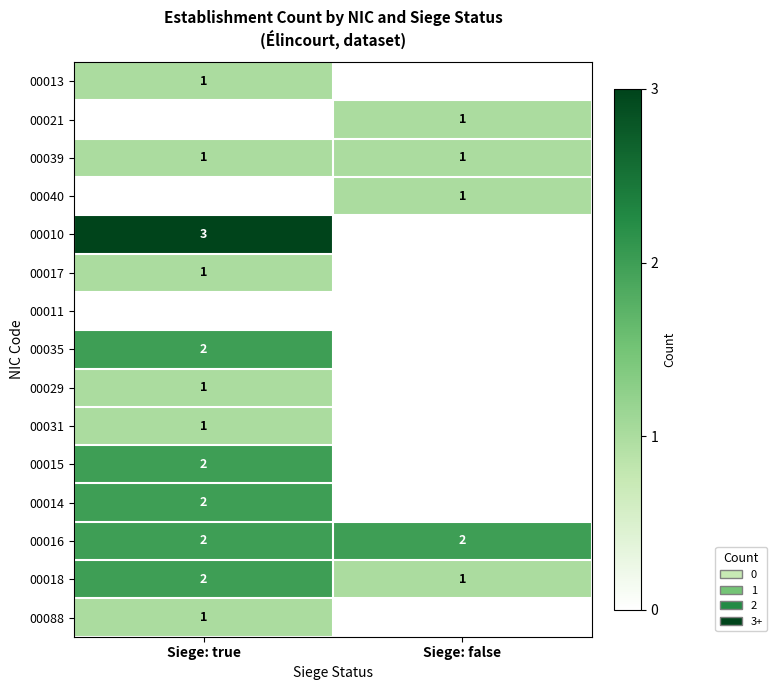

True or false: 00016 has a value of 3 at Siege: true.

False